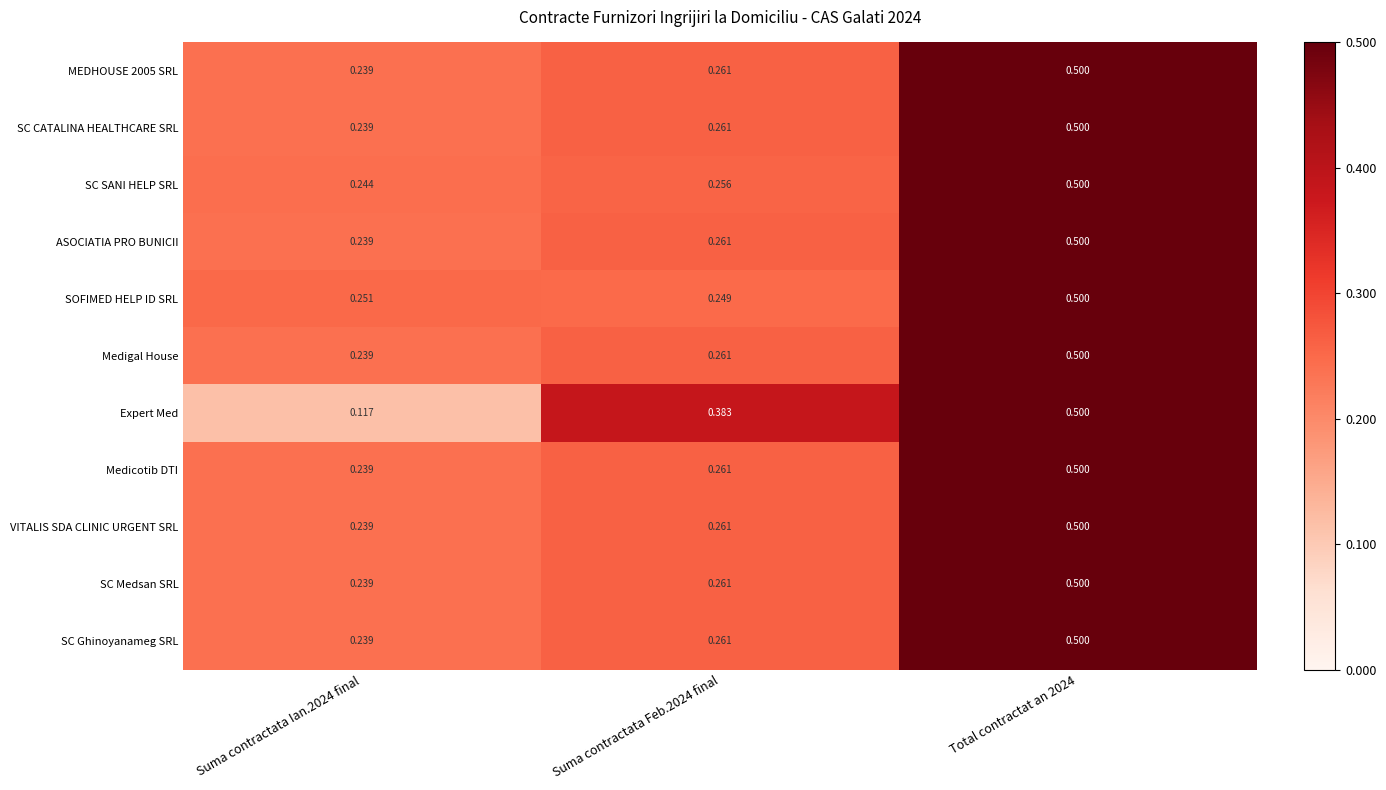

Which label corresponds to the largest value in the chart?

Total contractat an 2024